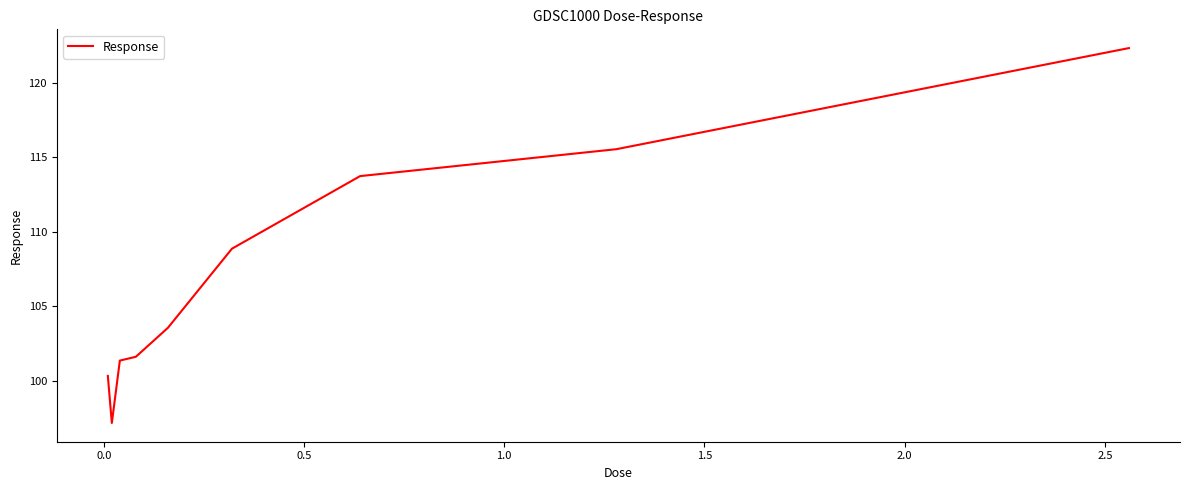

What is the difference between the maximum and minimum values?

25.2